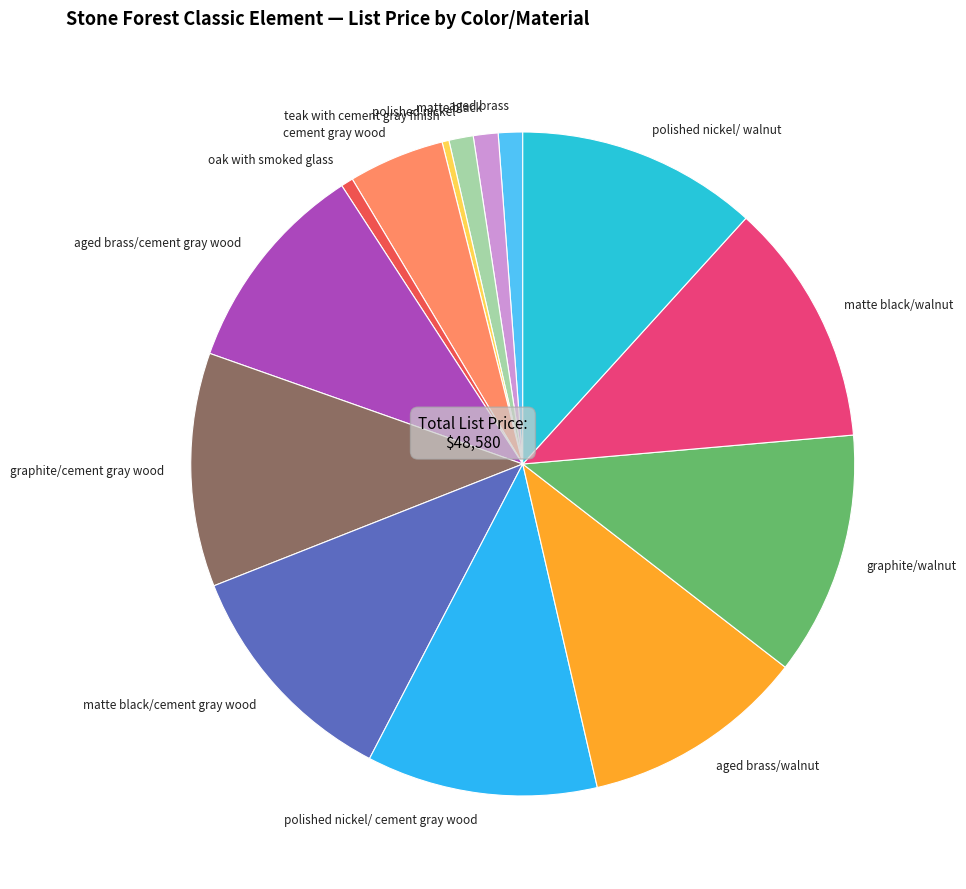

Between matte black and aged brass/walnut, which is larger?

aged brass/walnut